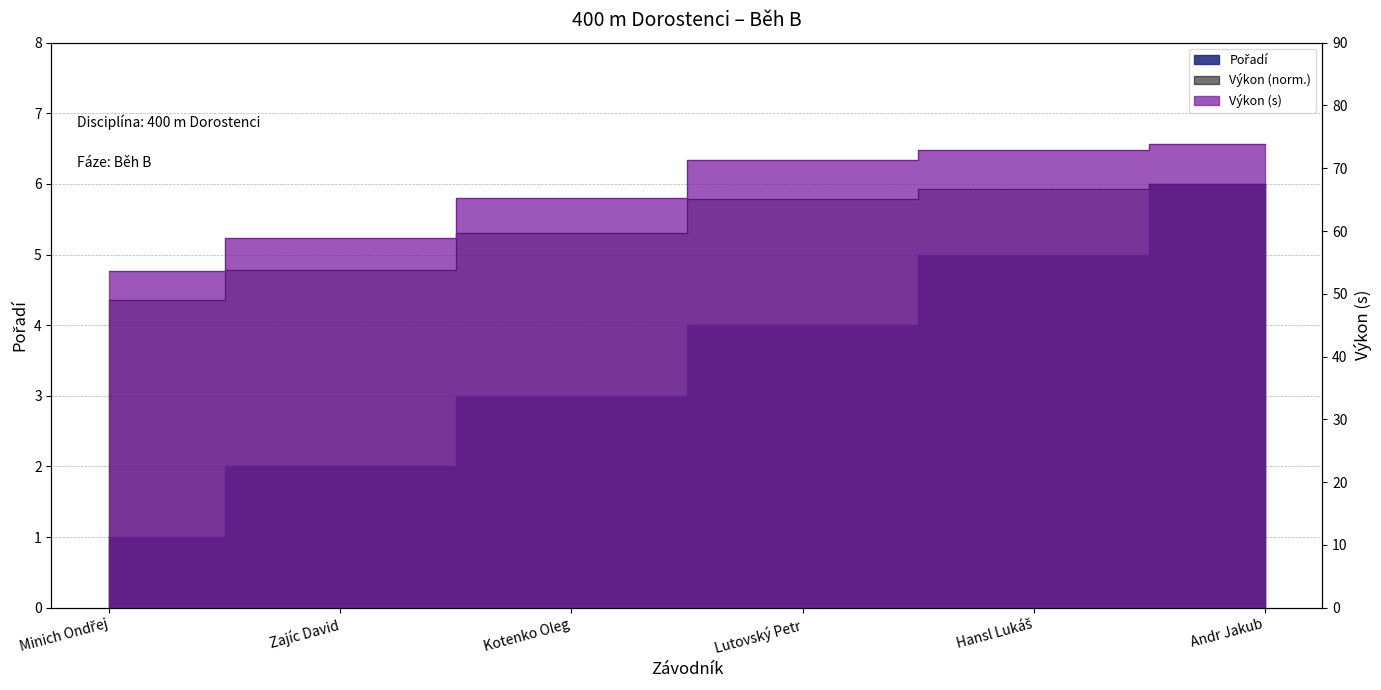

True or false: Pořadí has a value of 6.0 at Andr Jakub.

True